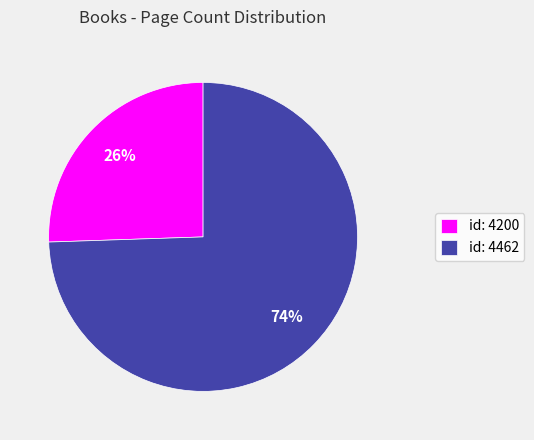

Which category accounts for the majority?

id: 4462